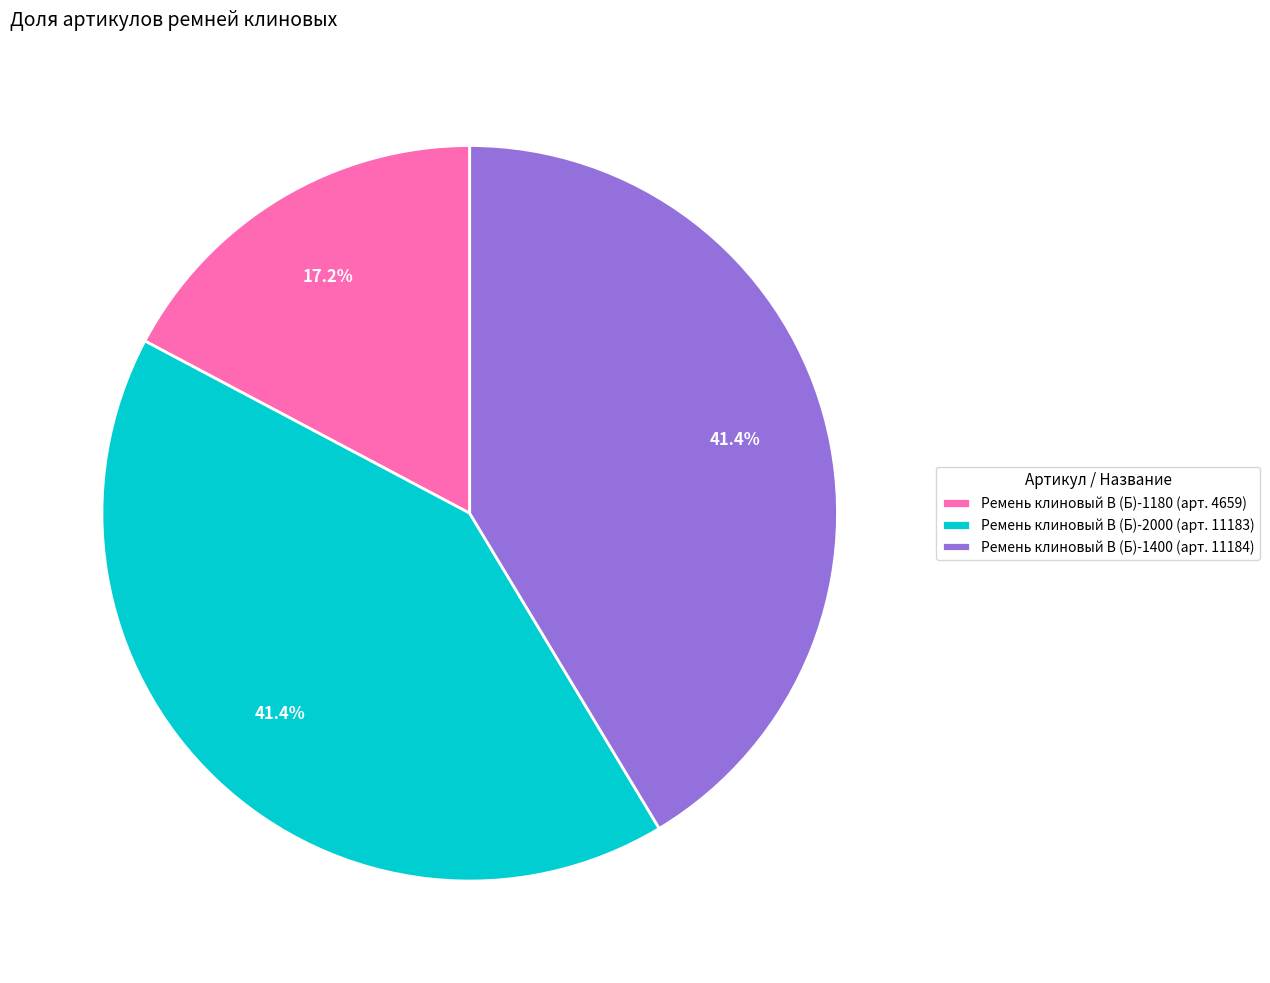

What is the ratio of the value at Ремень клиновый В (Б)-1180 (арт. 4659) to the value at Ремень клиновый В (Б)-2000 (арт. 11183)?

0.4